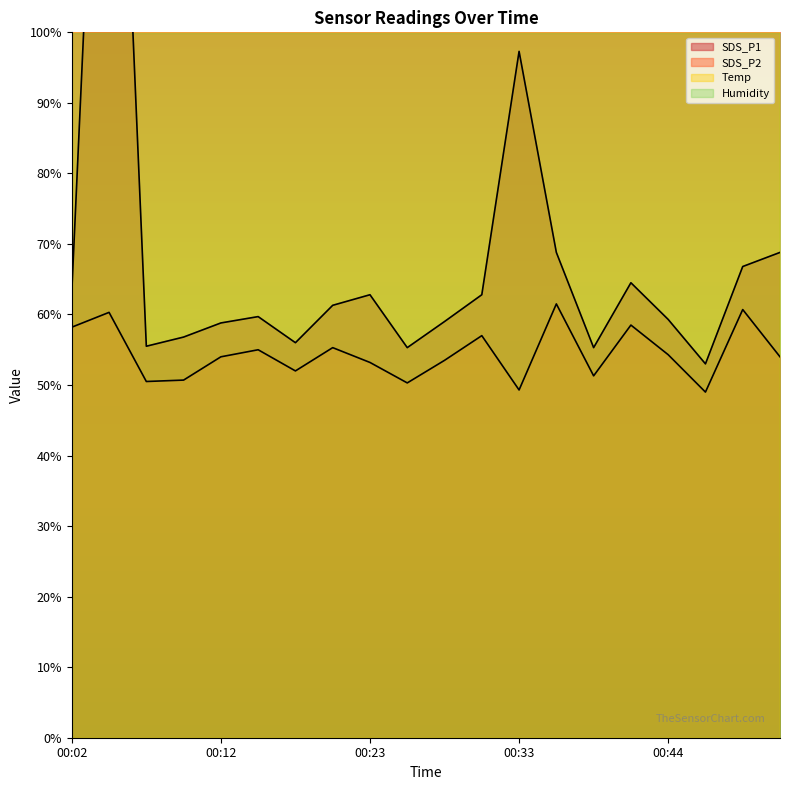

Which series has the largest range (max minus min)?

SDS_P1